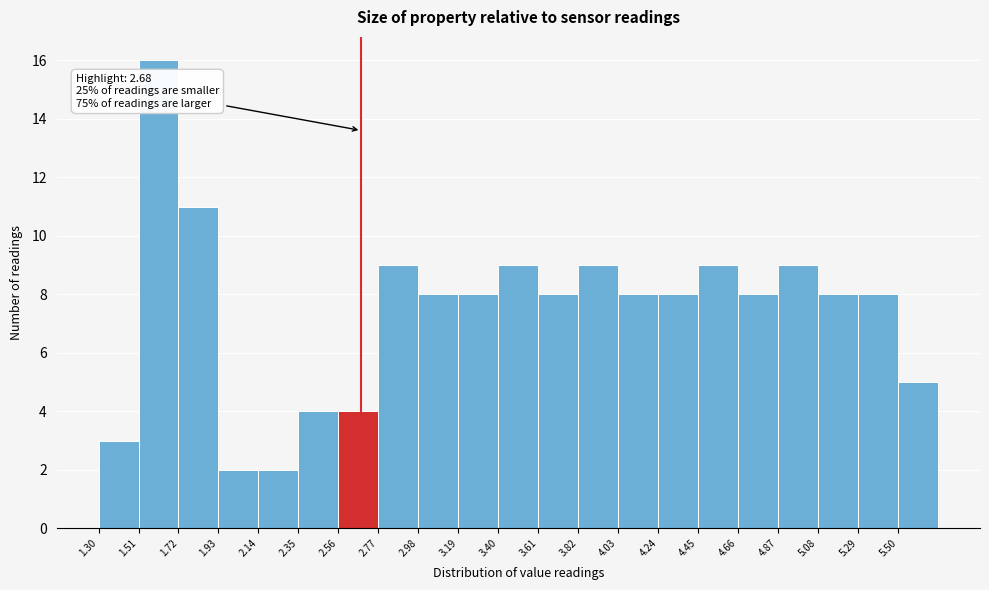

Over which range of the x-axis is the bar tallest?

1.51 to 1.72